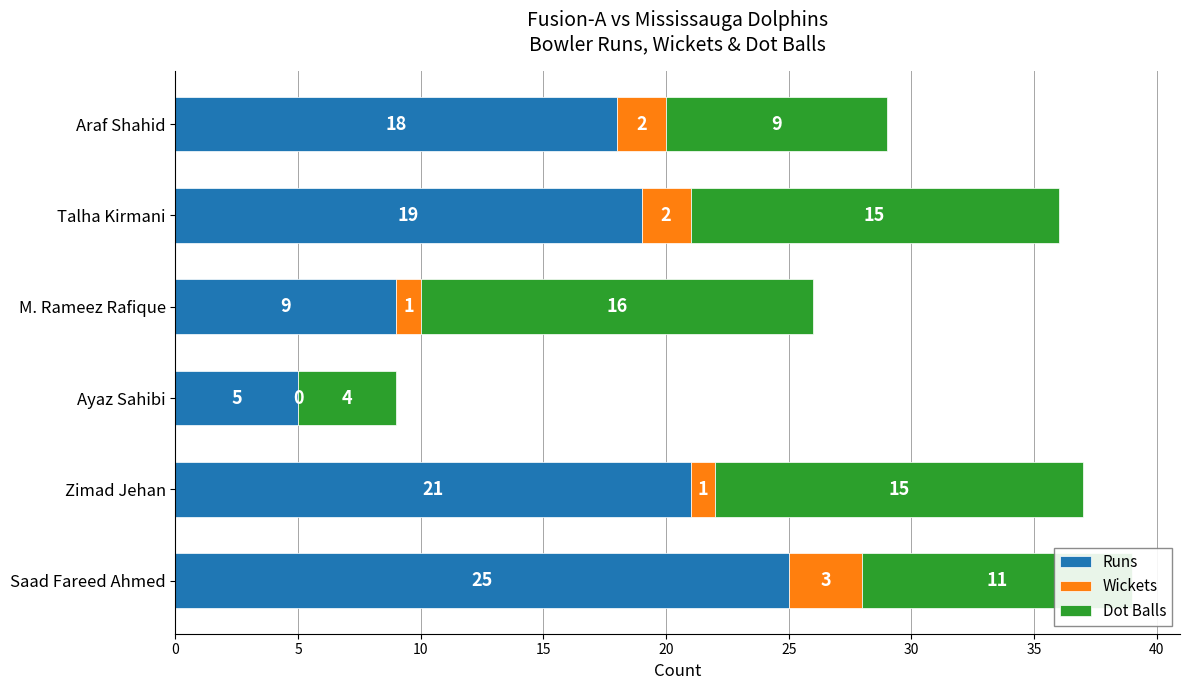

Where is Runs nearest to the value 15?

Araf Shahid